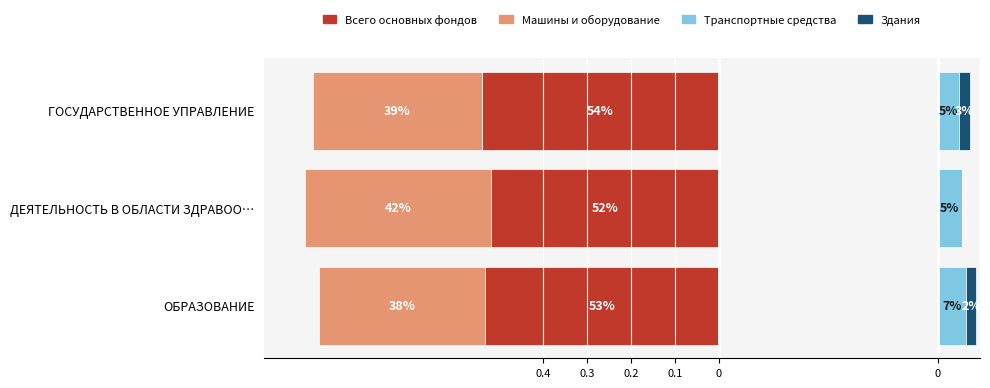

Rank the series at ГОСУДАРСТВЕННОЕ УПРАВЛЕНИЕ from lowest to highest value.

Всего основных фондов, Машины и оборудование, Здания, Транспортные средства